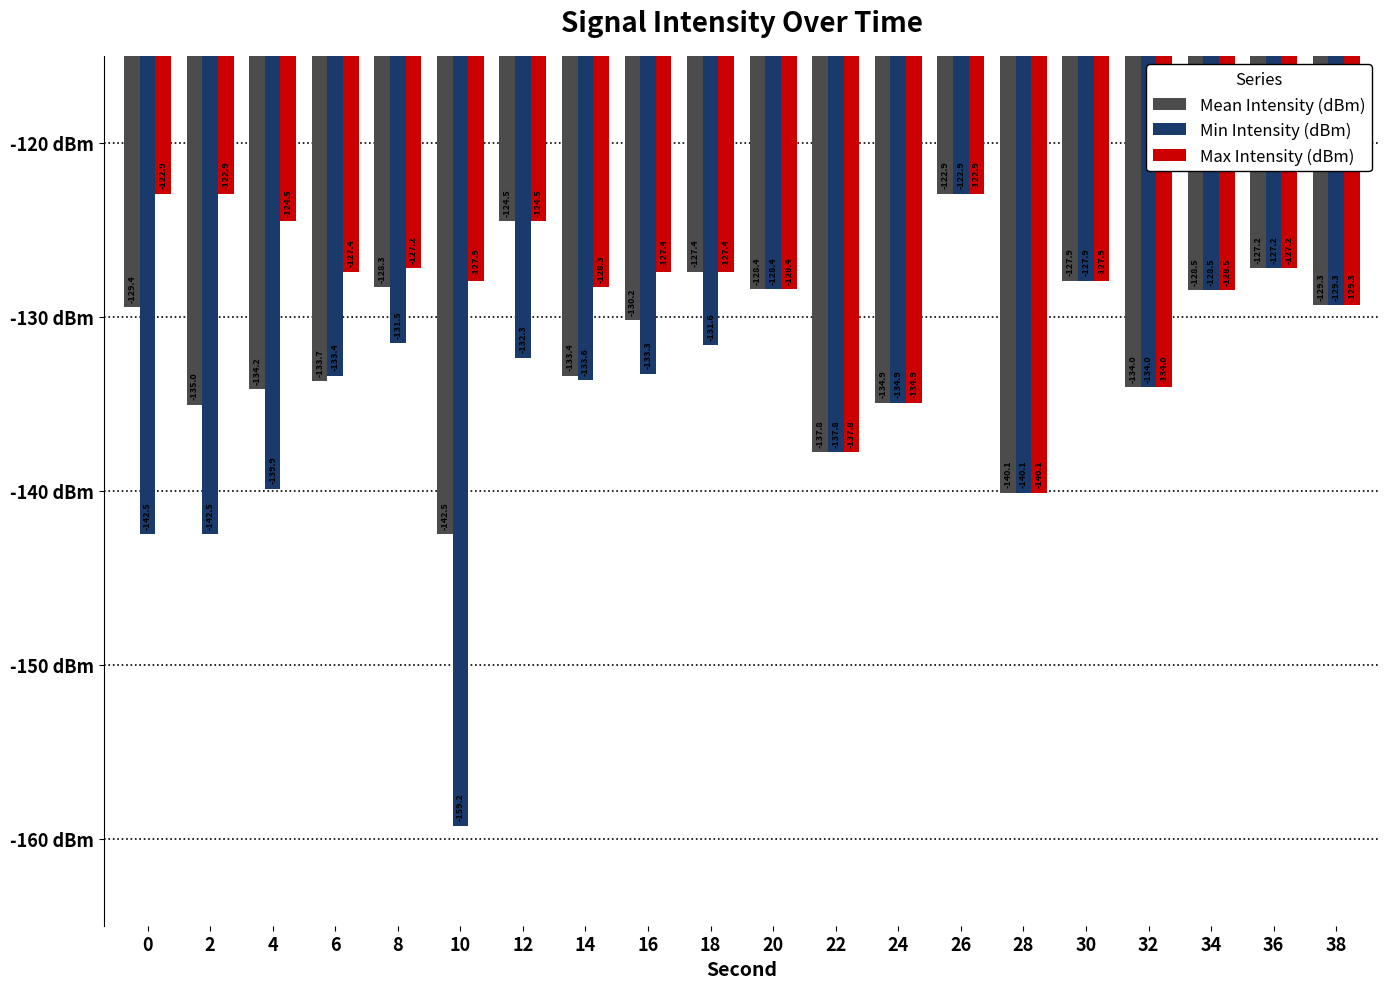

Rank the categories by Mean Intensity (dBm) value from highest to lowest.

26, 12, 36, 18, 30, 8, 20, 34, 38, 0, 16, 14, 6, 32, 4, 24, 2, 22, 28, 10